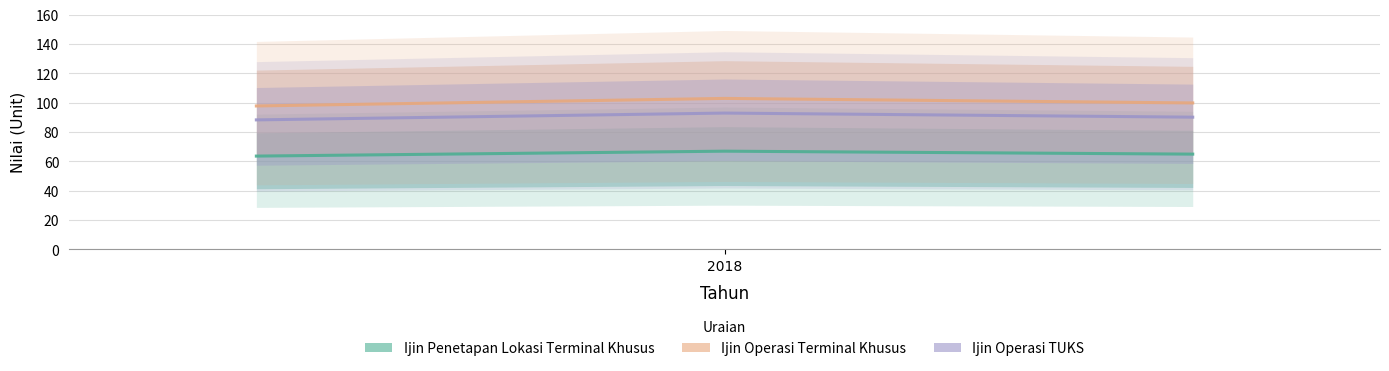

Reading left to right, list all the values displayed in this chart.

Ijin Penetapan Lokasi Terminal Khusus: 63.6	67.0	65.0
Ijin Operasi Terminal Khusus: 97.8	103.0	99.9
Ijin Operasi TUKS: 88.3	93.0	90.2